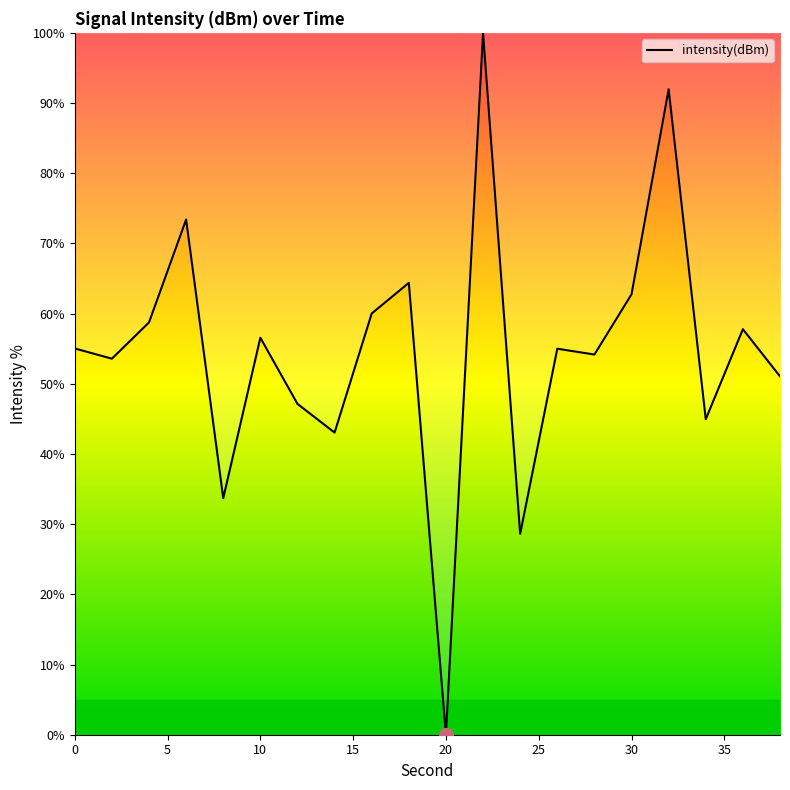

What is the maximum value shown in the chart?

100.0